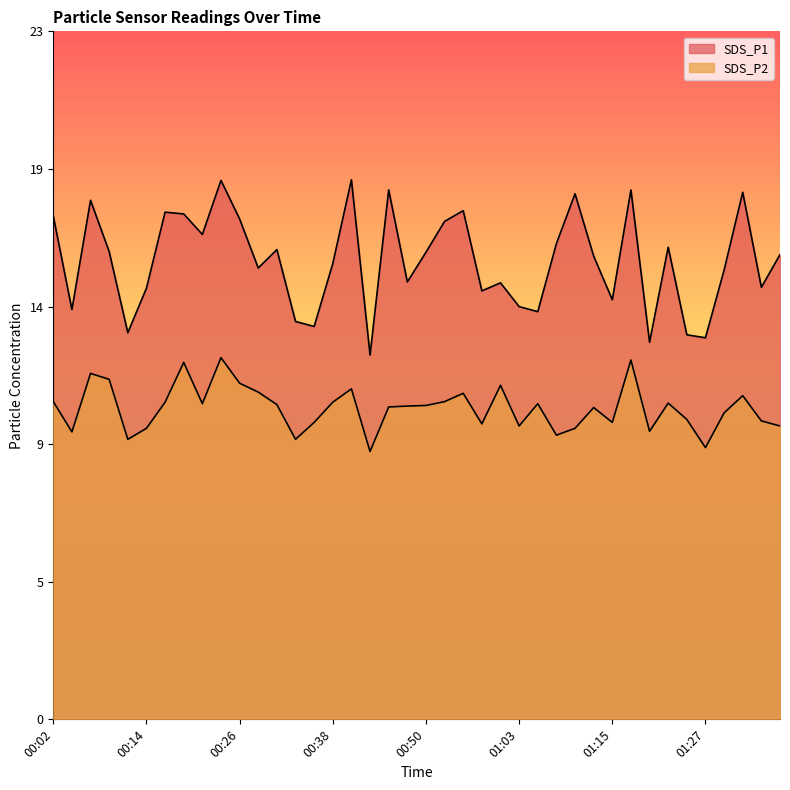

Reading right to left, list all the values displayed in this chart.

SDS_P1: 01:36=15.7	01:34=14.6	01:32=17.8	01:29=15.1	01:27=12.8	01:24=12.9	01:22=15.9	01:20=12.7	01:17=17.8	01:15=14.1	01:12=15.6	01:10=17.7	01:07=16.0	01:05=13.7	01:03=13.9	01:00=14.7	00:58=14.4	00:55=17.1	00:53=16.8	00:50=15.7	00:48=14.7	00:45=17.8	00:43=12.3	00:40=18.2	00:38=15.3	00:36=13.2	00:33=13.4	00:31=15.8	00:28=15.2	00:26=16.9	00:23=18.1	00:21=16.3	00:19=17.0	00:16=17.1	00:14=14.5	00:11=13.0	00:09=15.8	00:06=17.5	00:04=13.8	00:02=16.9
SDS_P2: 01:36=9.9	01:34=10.1	01:32=10.9	01:29=10.3	01:27=9.2	01:24=10.1	01:22=10.7	01:20=9.7	01:17=12.1	01:15=10.0	01:12=10.5	01:10=9.8	01:07=9.6	01:05=10.6	01:03=9.9	01:00=11.2	00:58=9.9	00:55=11.0	00:53=10.7	00:50=10.6	00:48=10.6	00:45=10.5	00:43=9.0	00:40=11.1	00:38=10.7	00:36=10.0	00:33=9.4	00:31=10.6	00:28=11.0	00:26=11.3	00:23=12.2	00:21=10.6	00:19=12.0	00:16=10.7	00:14=9.8	00:11=9.4	00:09=11.4	00:06=11.7	00:04=9.7	00:02=10.7